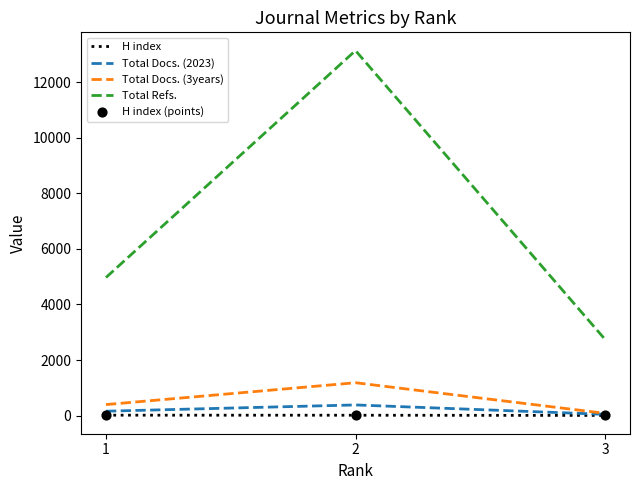

At how many categories does at least one series exceed 610?

3